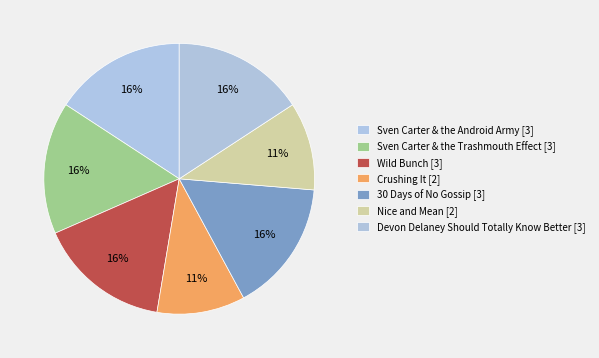

True or false: Sven Carter & the Trashmouth Effect accounts for 16% of the total.

True